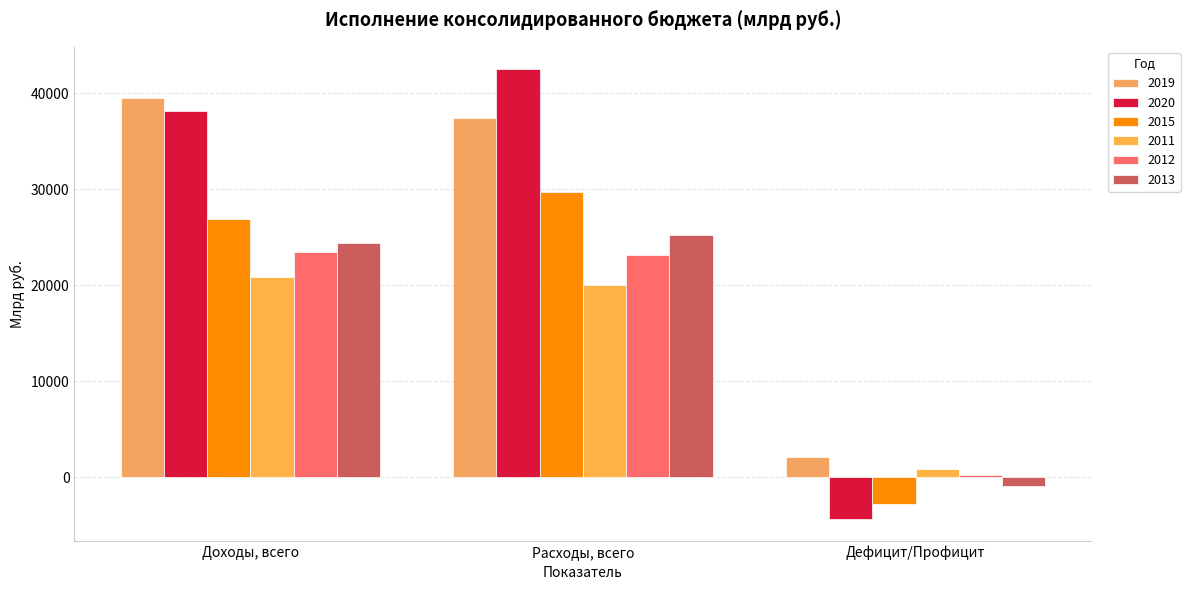

Count the number of data series in this chart.

6